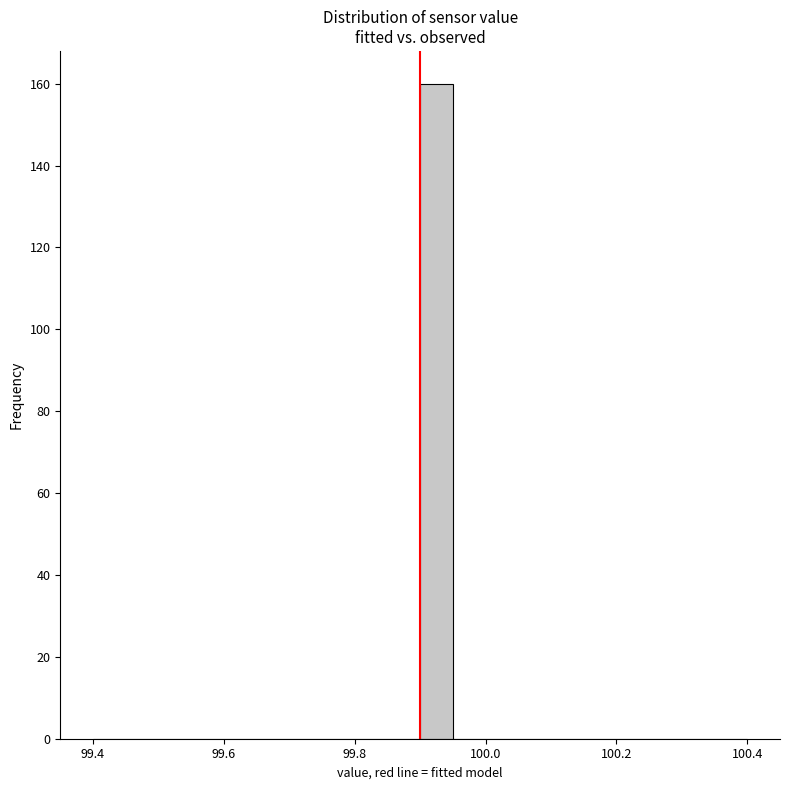

Read against the x-axis, roughly where is the centre of the tallest bar?

99.92